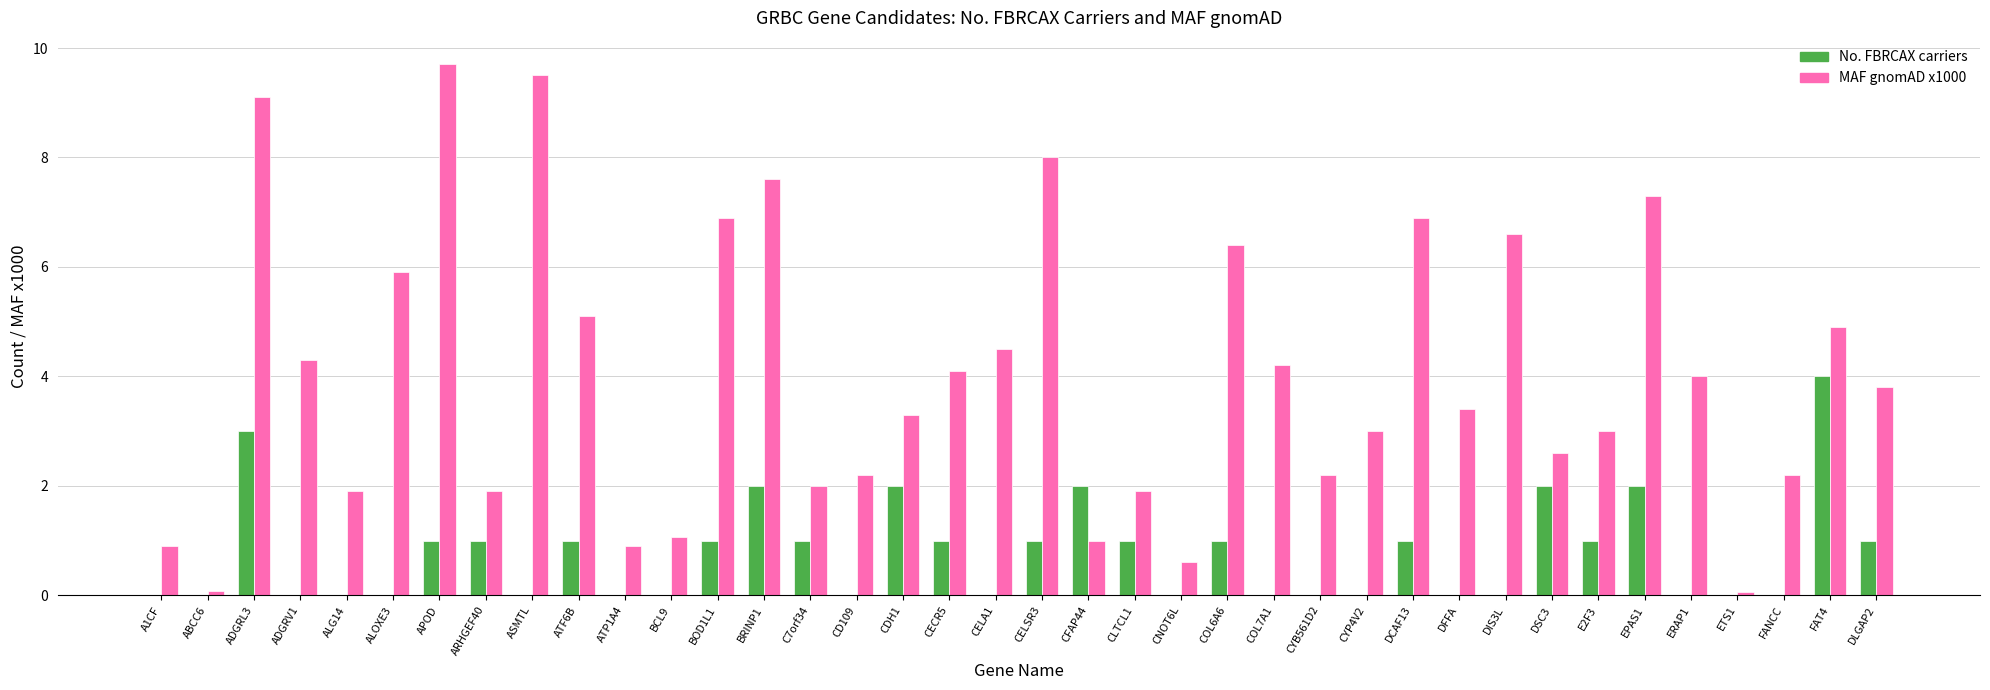

What is the maximum value for MAF gnomAD x1000?

9.7